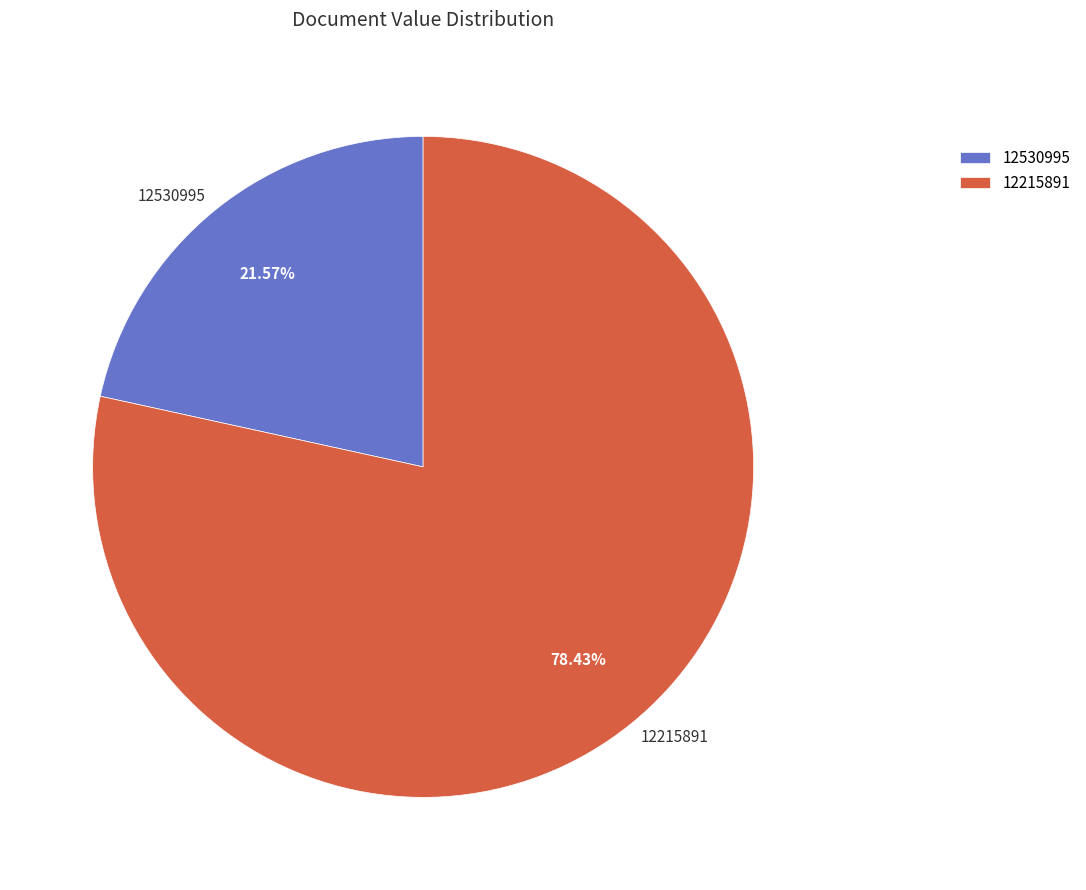

What percentage is the 12530995 slice, to the nearest percent?

22%